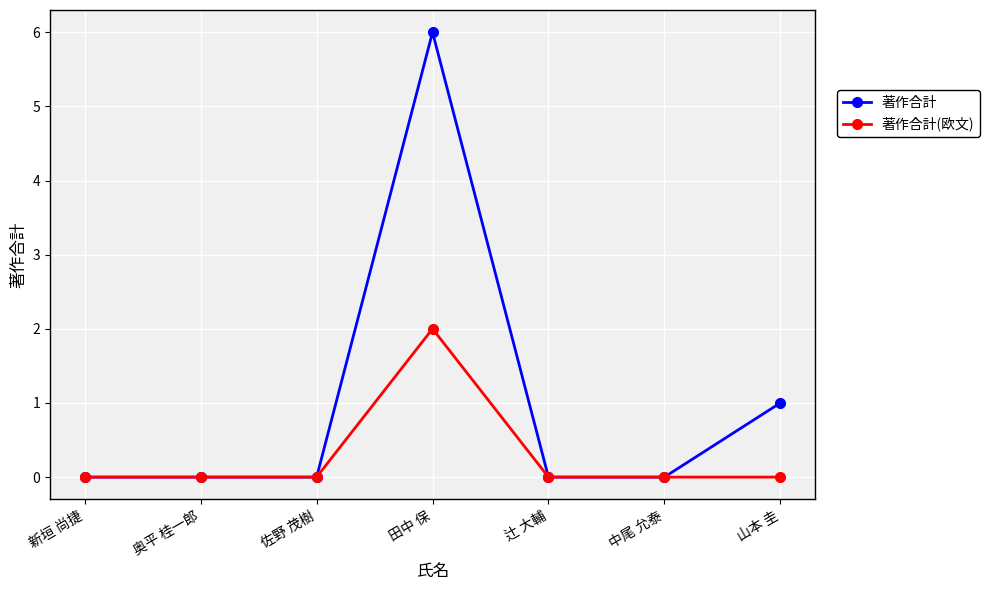

What value does the 著作合計 series have at 田中 保?

6